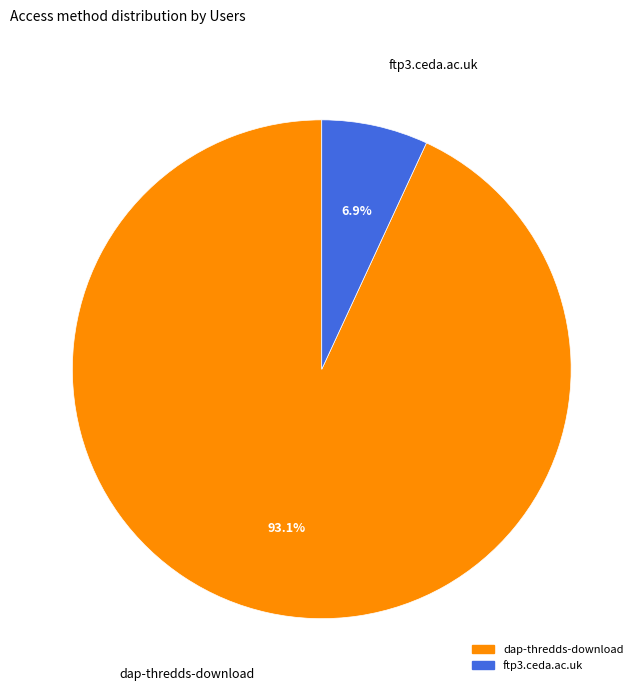

How many segments does this pie chart have?

2